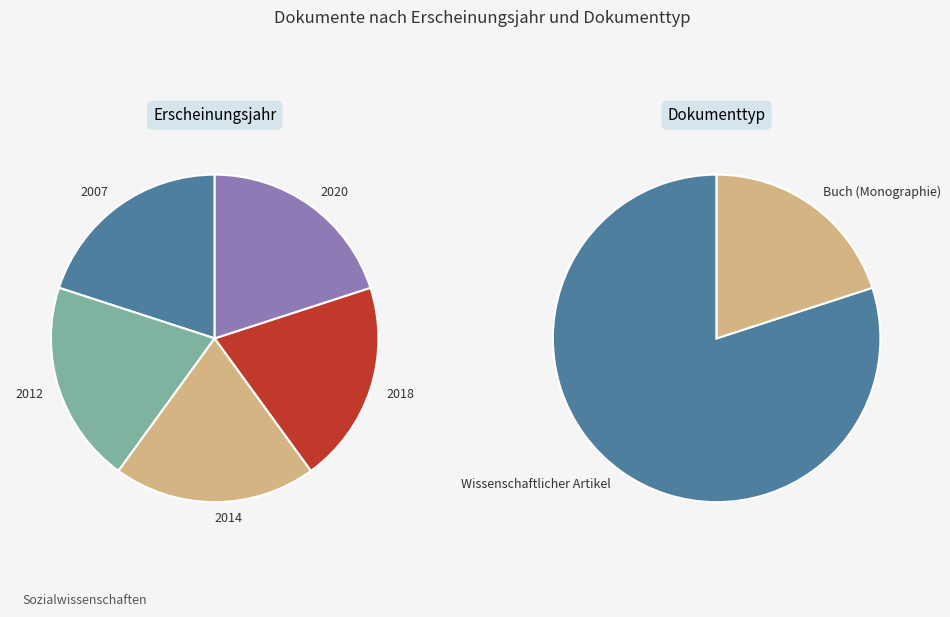

How much of the chart is everything except Buch (Monographie)?

80.0%